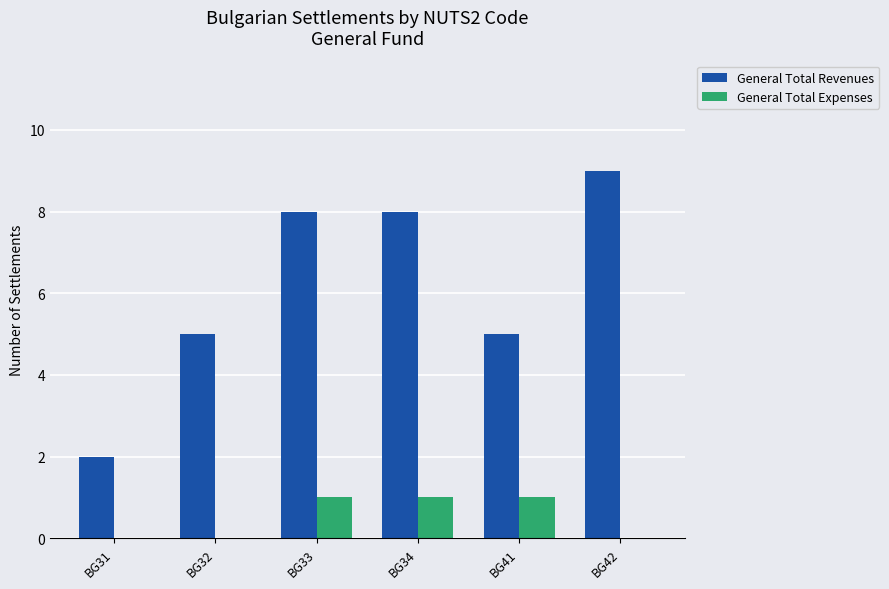

What is the highest value of the General Total Revenues series?

9